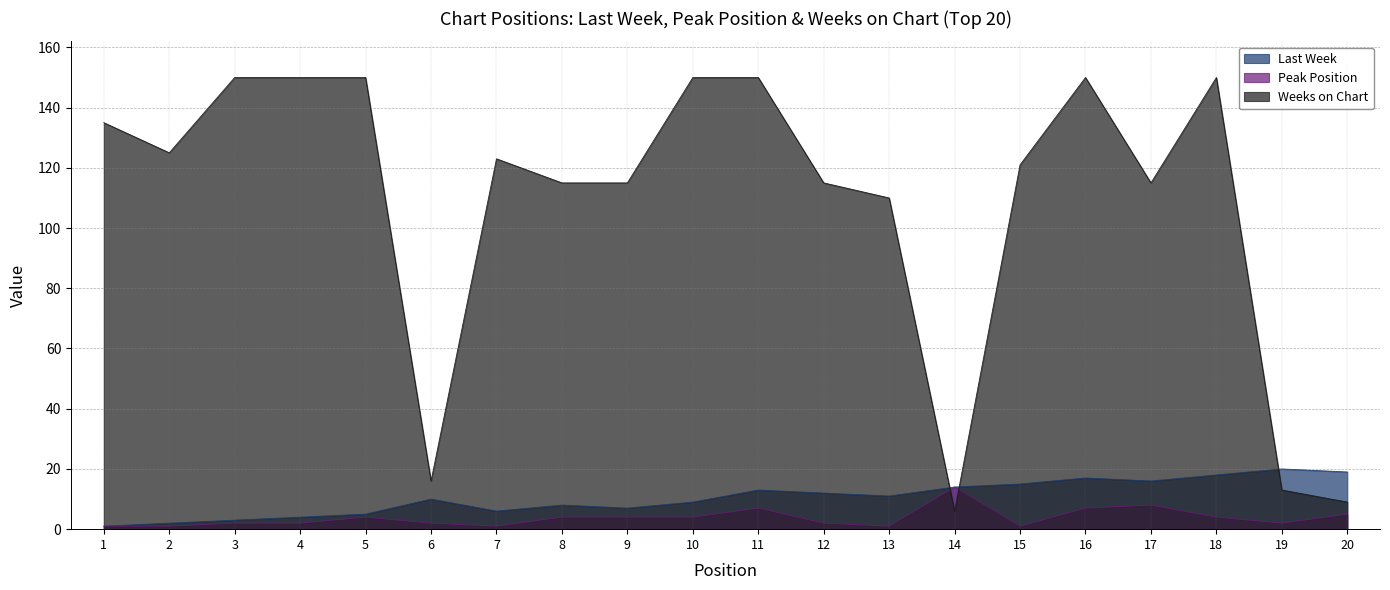

What is the value of the Weeks on Chart point at the 18th from the left?

150